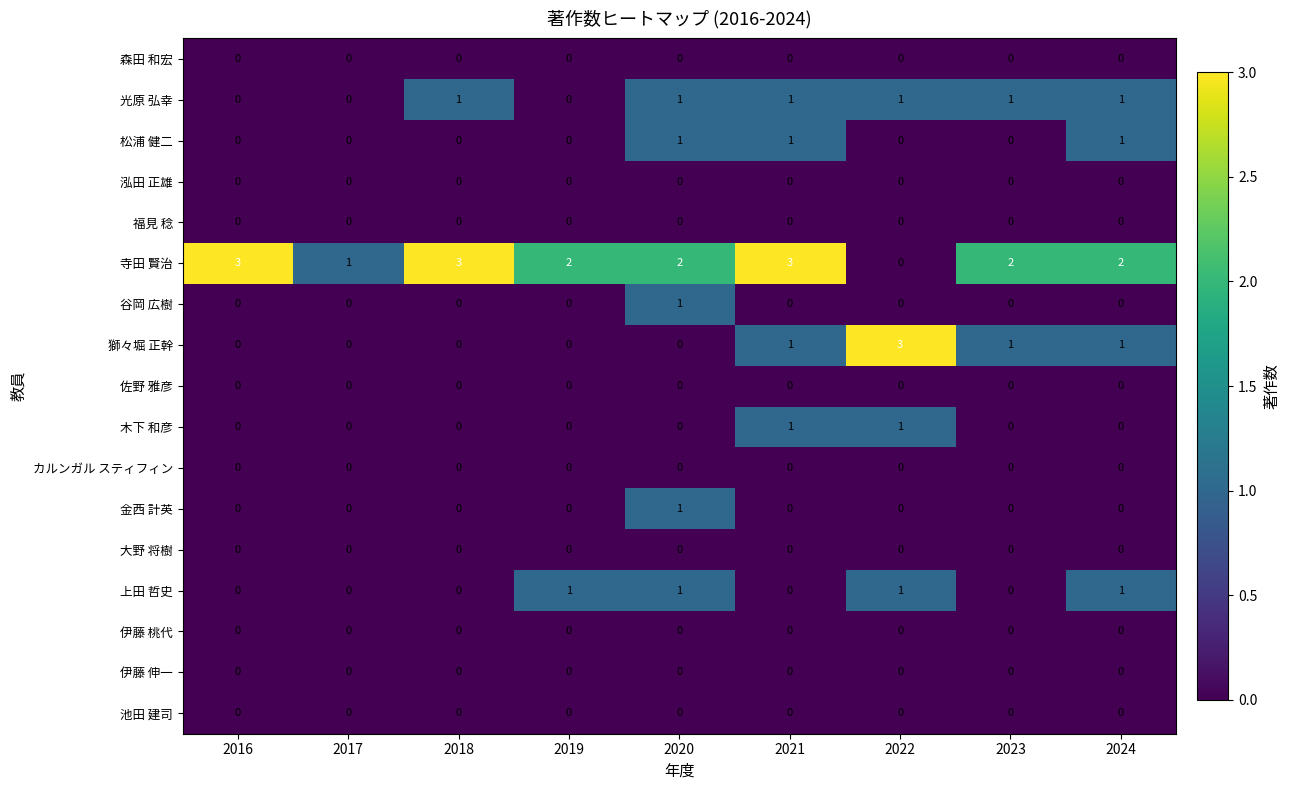

Which series has the largest total across all categories?

寺田 賢治